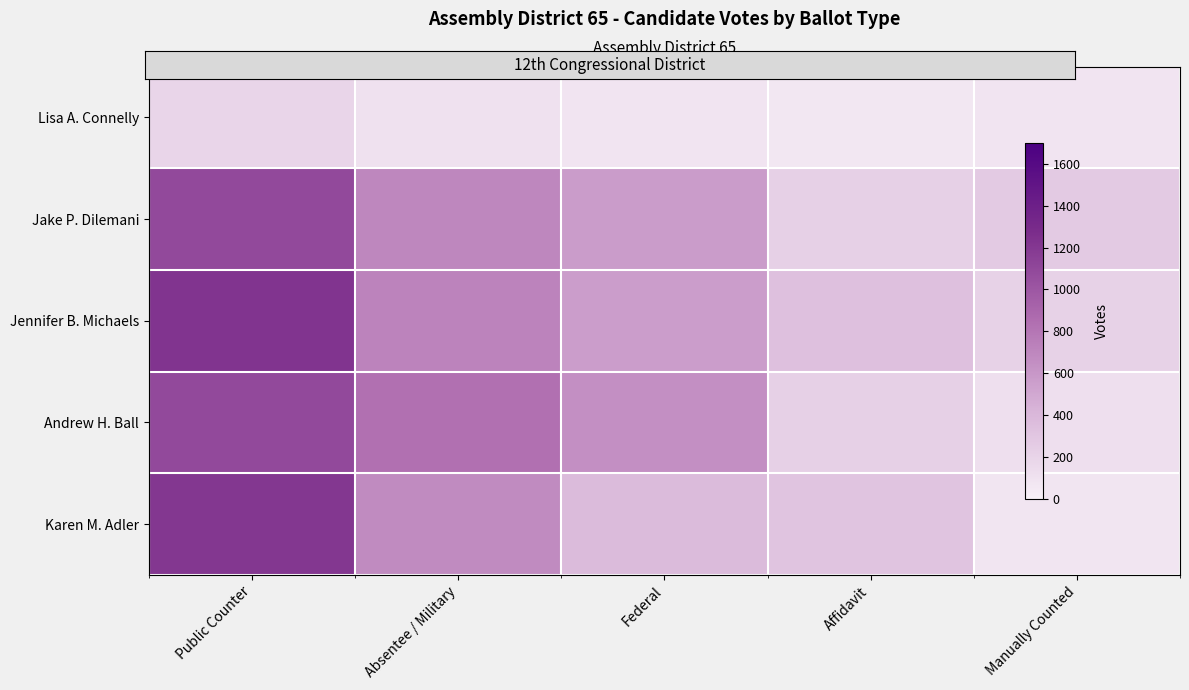

What is the minimum value shown in the chart?

64